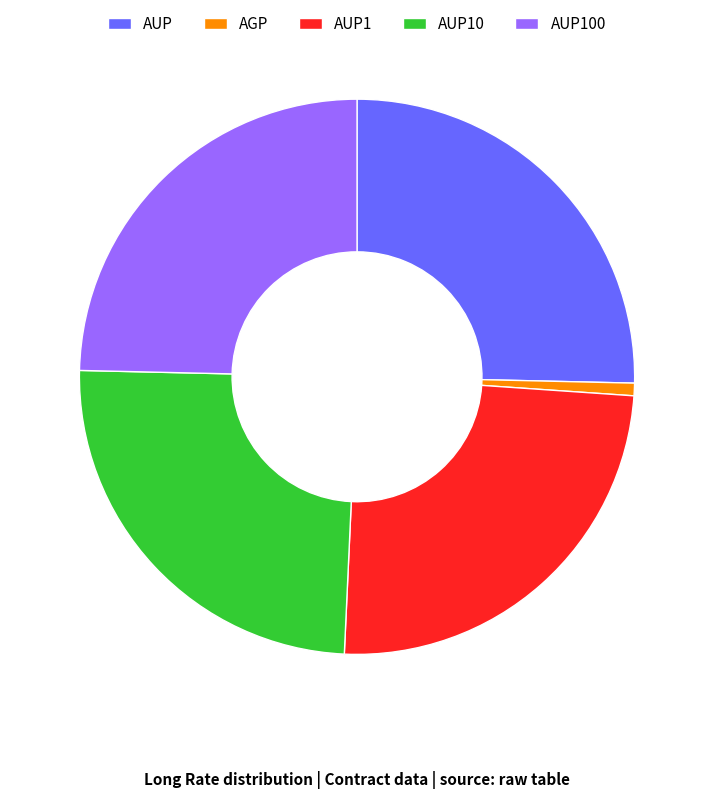

Is the sum of AUP100 and AGP greater than half?

No